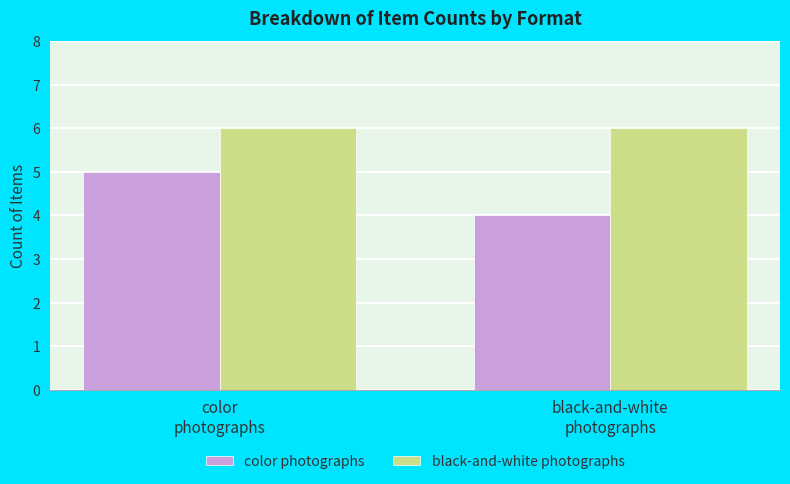

What is the total value across all series at black-and-white
photographs?

10